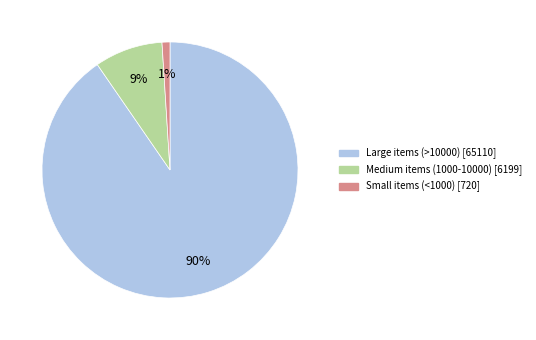

To the nearest percent, what is the average slice percentage?

33%